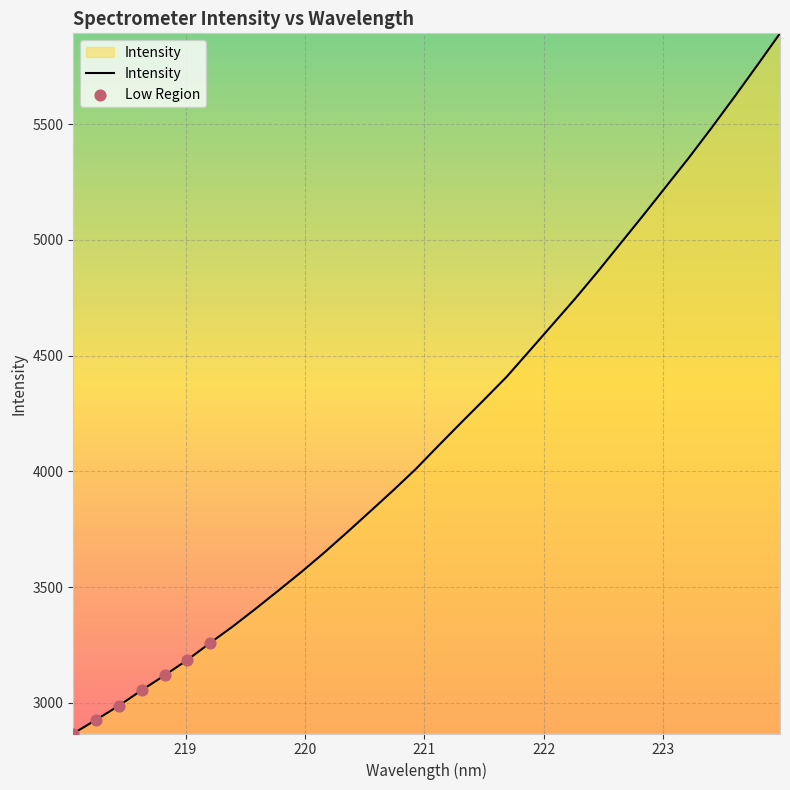

What is the smallest value displayed?

2867.8